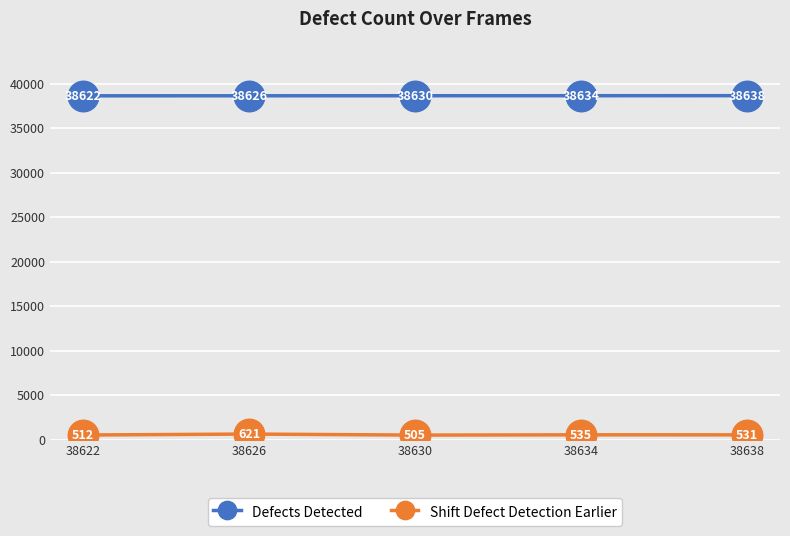

Reading left to right, what are all the values shown in this chart?

Defects Detected: 38622	38626	38630	38634	38638
Shift Defect Detection Earlier: 512	621	505	535	531